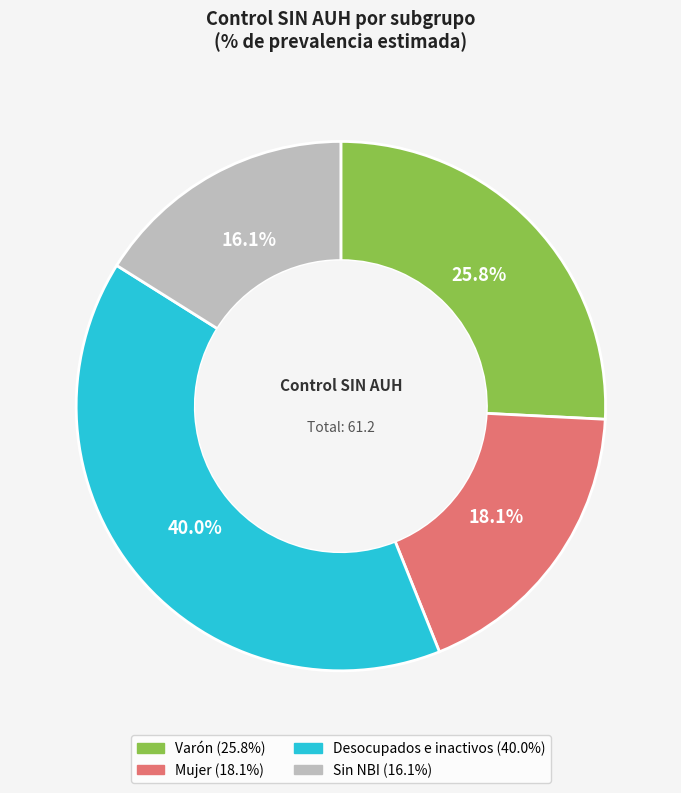

Is there a majority slice in this chart?

No